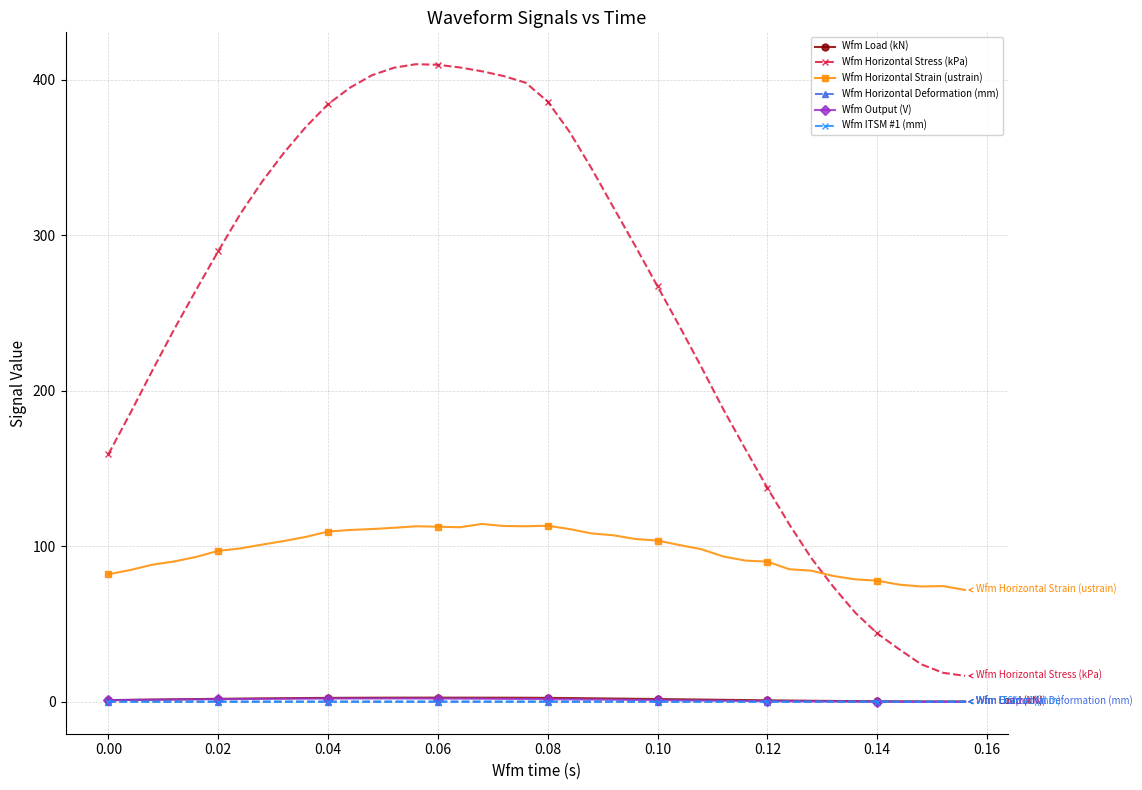

What is the value of the Wfm Horizontal Strain (ustrain) point at the 37th from the left?

75.3